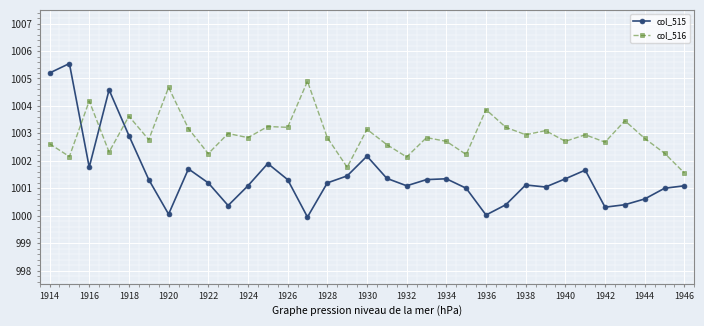

List the series in order of their overall mean, highest first.

col_516, col_515